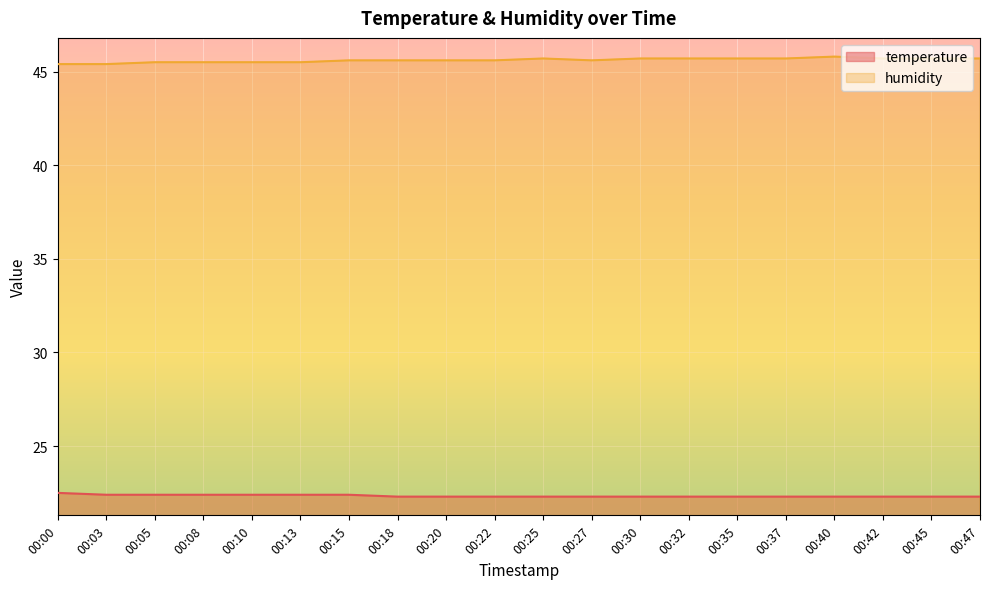

What is the average value of the humidity series?

45.6